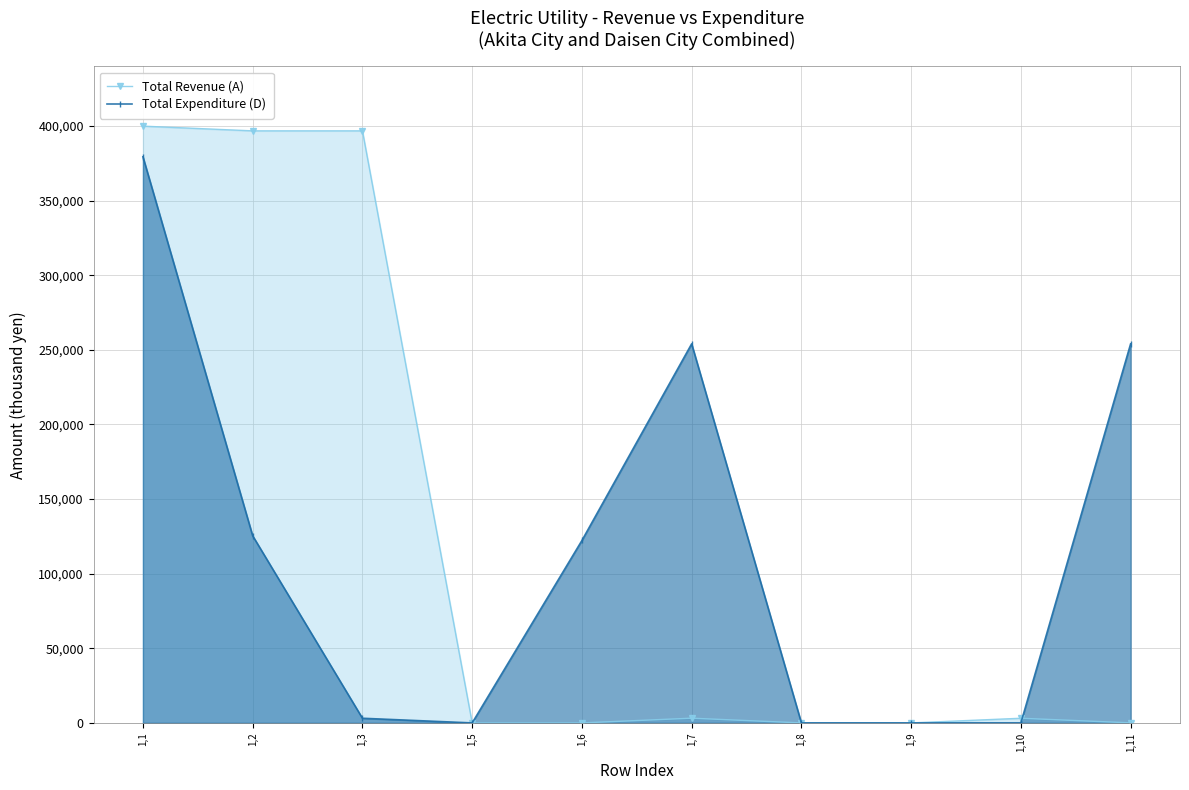

Is the value of Total Revenue (A) at 1,8 greater than the value of Total Expenditure (D) at 1,6?

No